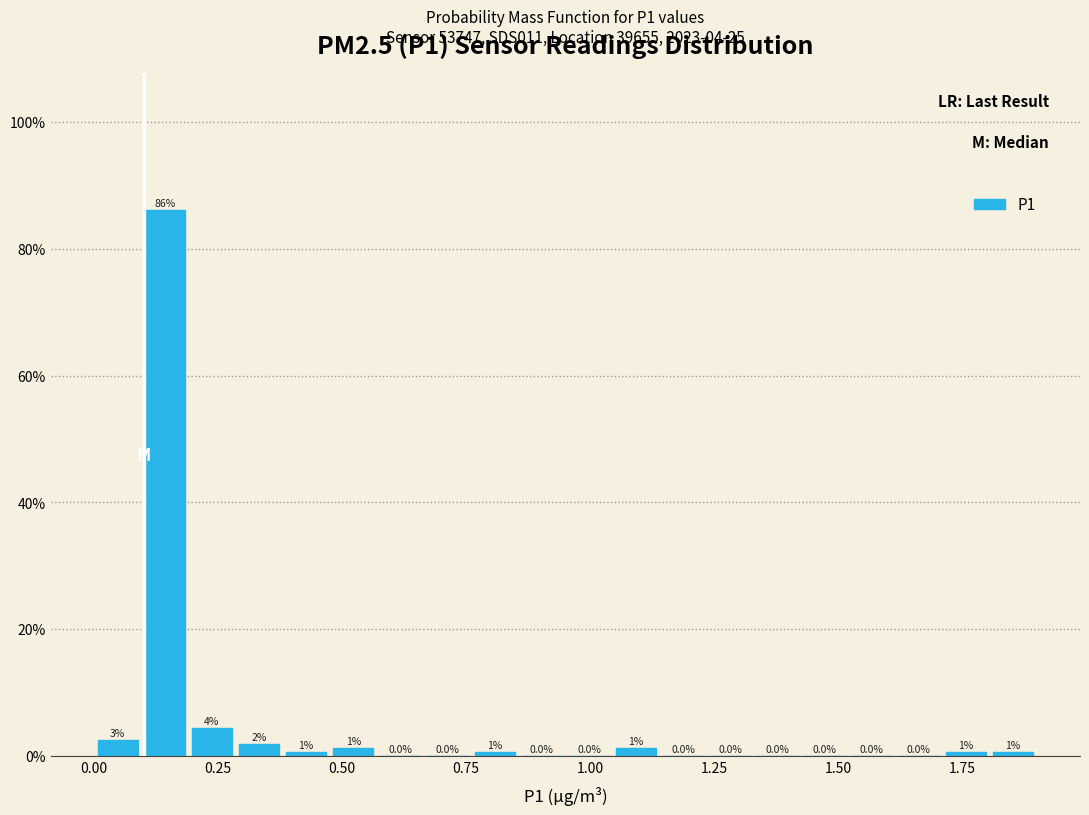

Around what value on the x-axis is the tallest bar? Give the approximate position of its centre, as read against the axis.

0.15